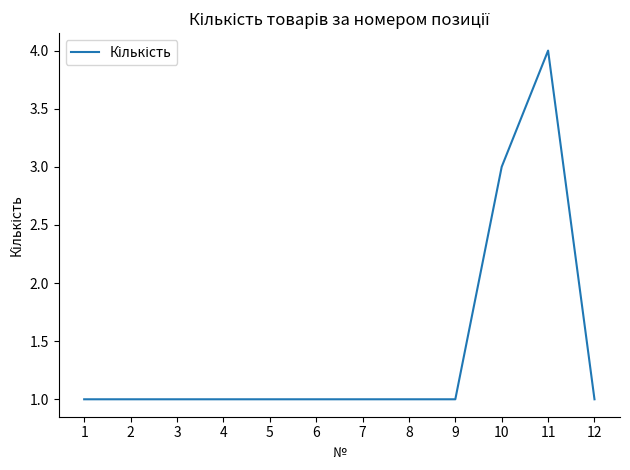

What is the approximate value at 10?

3